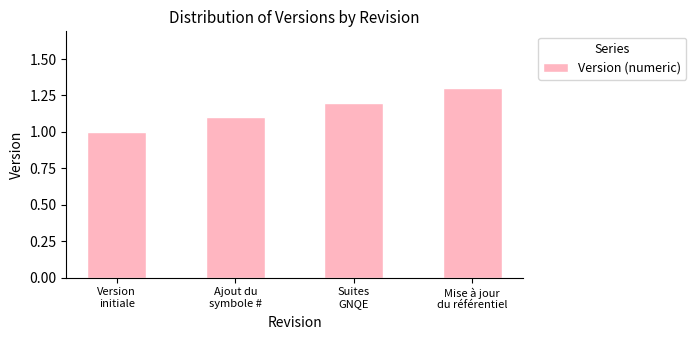

What is the minimum value shown in the chart?

1.0